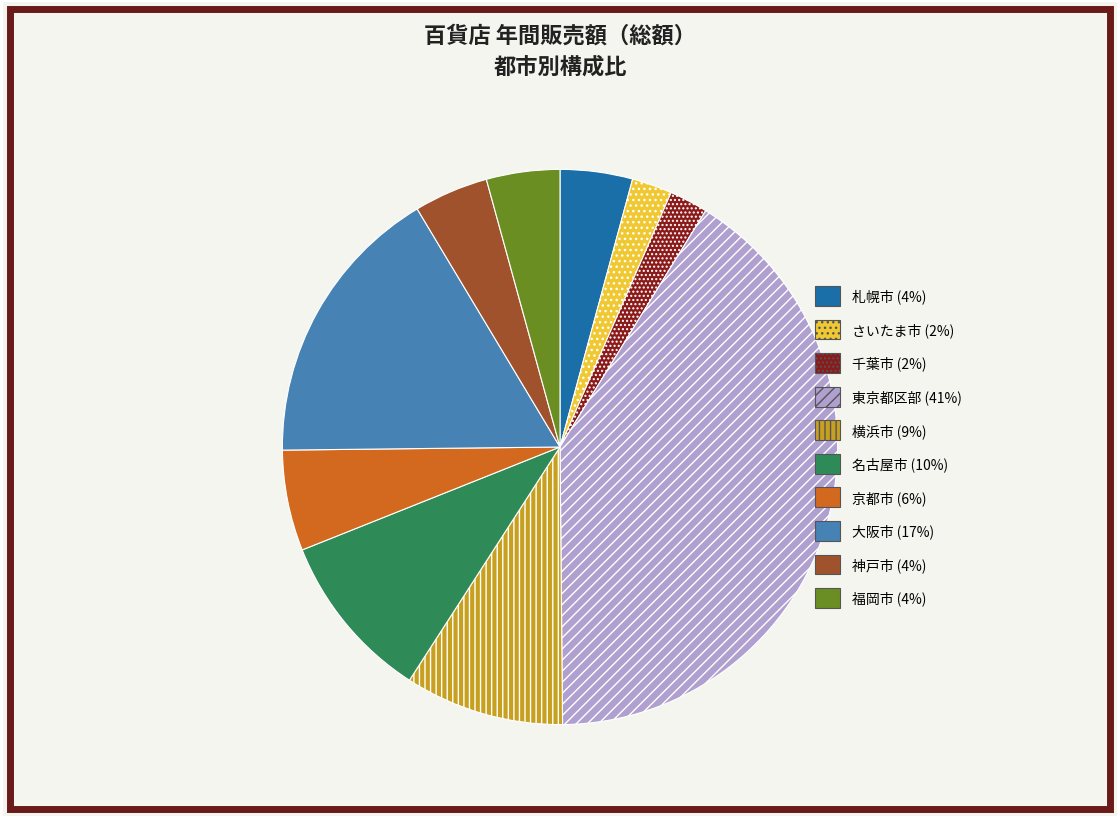

Count the number of slices in the pie.

10